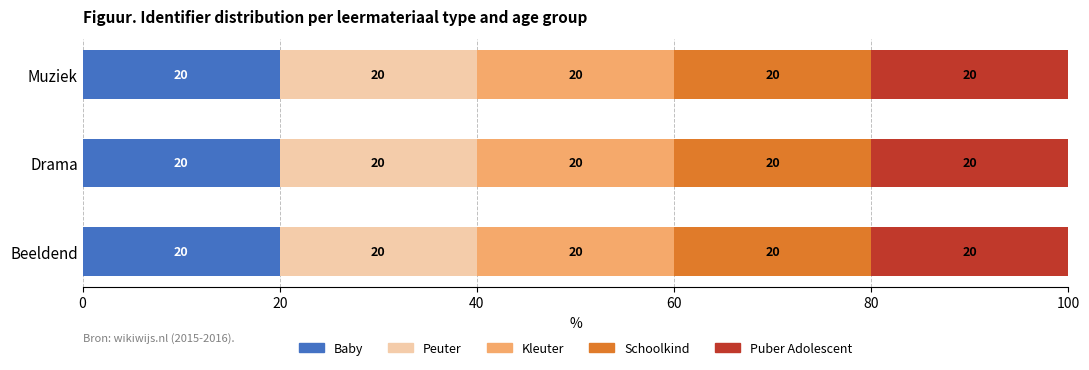

How many data points does each series have?

3